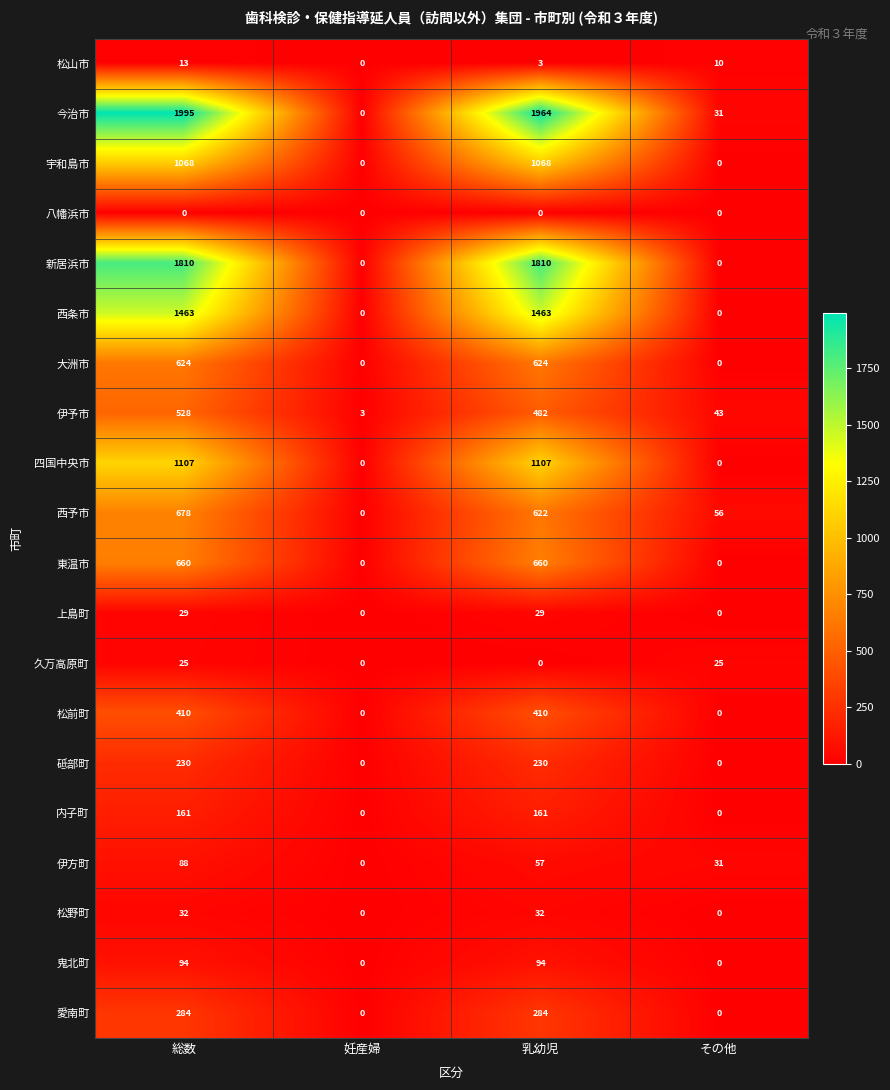

Which series has the widest spread of values?

今治市